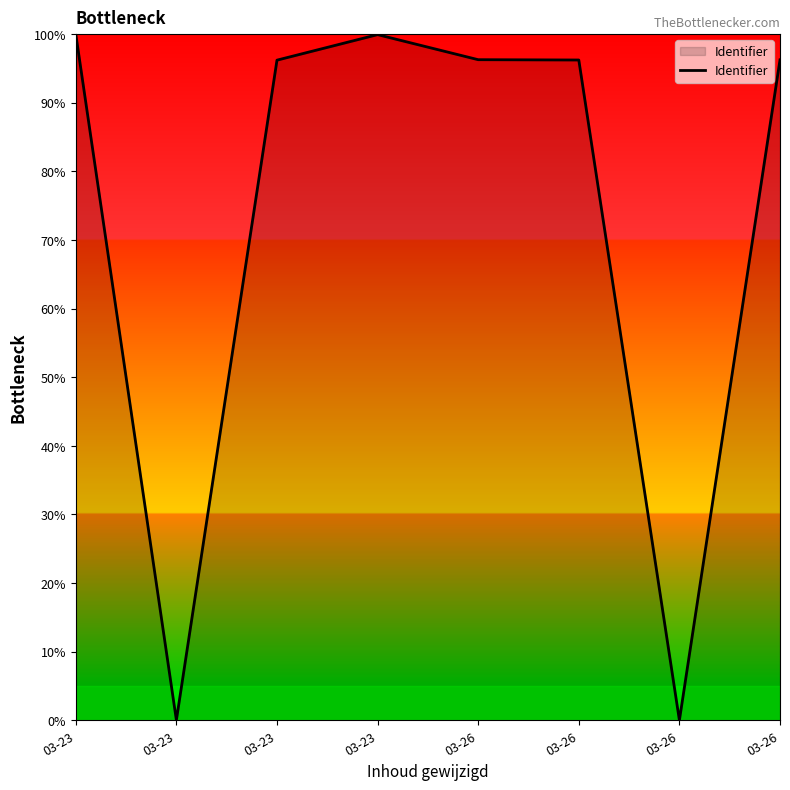

How many distinct data groups are displayed?

1